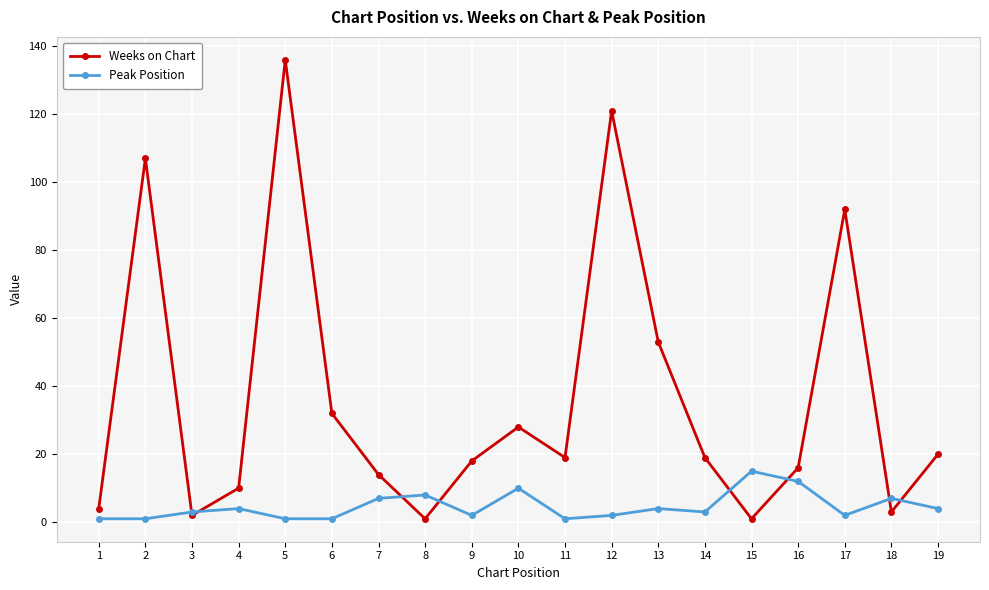

What is the average value of the Weeks on Chart series?

37